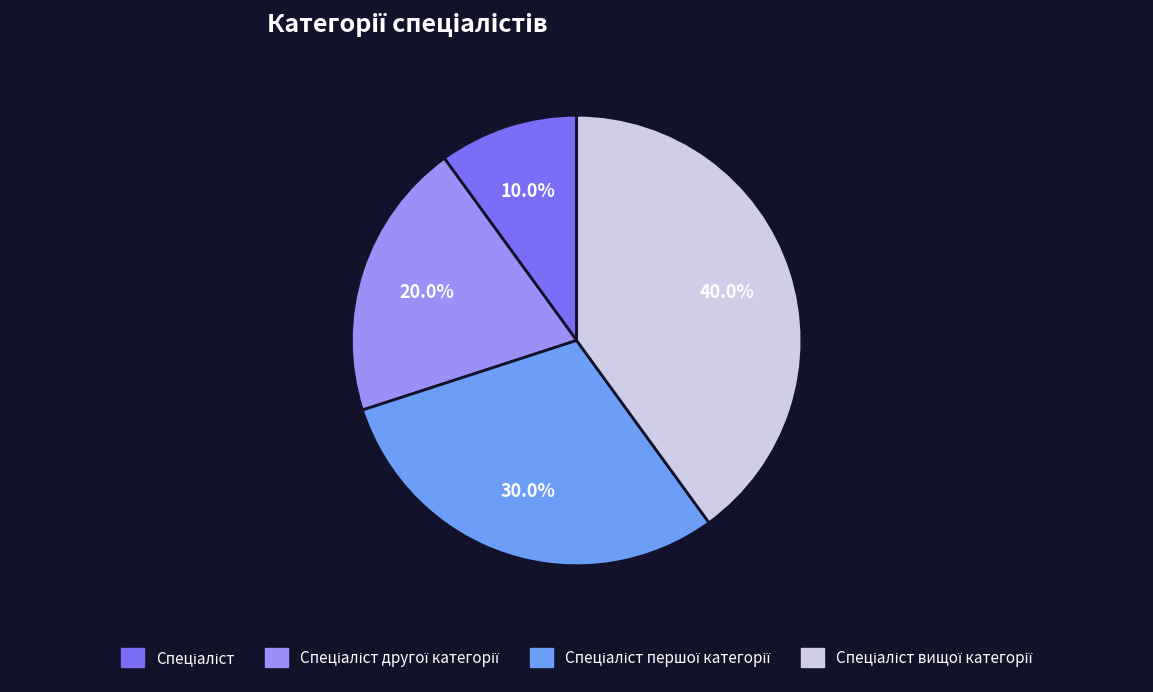

Does any single category account for the majority?

No